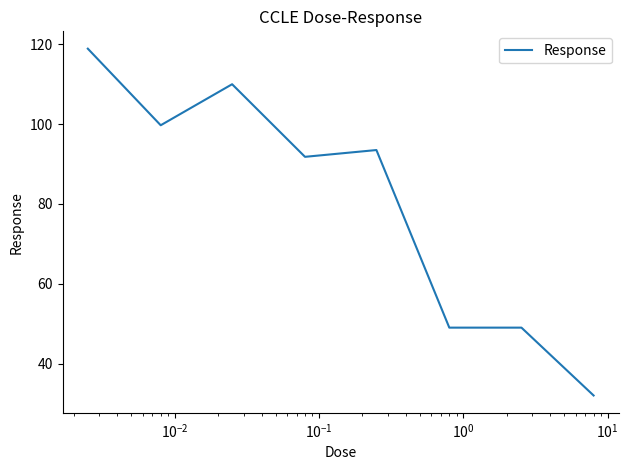

What is the smallest value displayed?

32.0